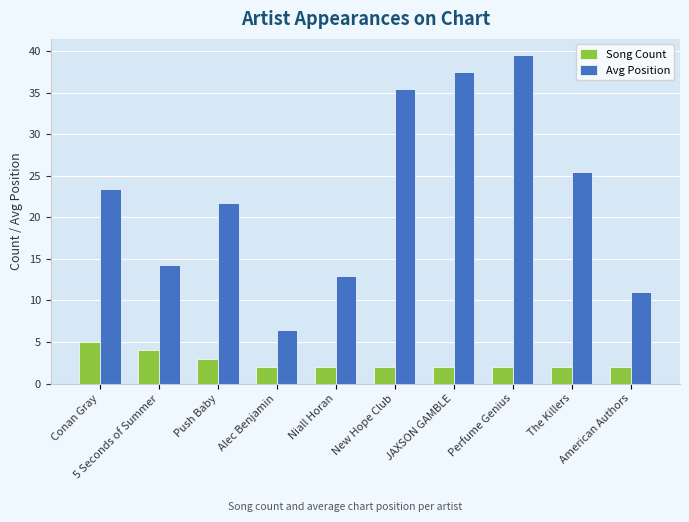

What is the value of the Song Count bar at the 8th from the left?

2.0